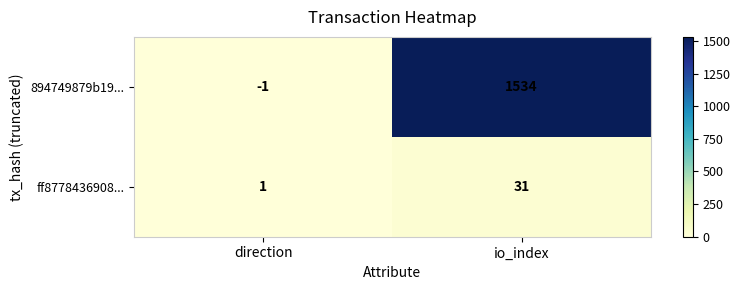

List the series in order of their overall mean, lowest first.

ff8778436908..., 894749879b19...